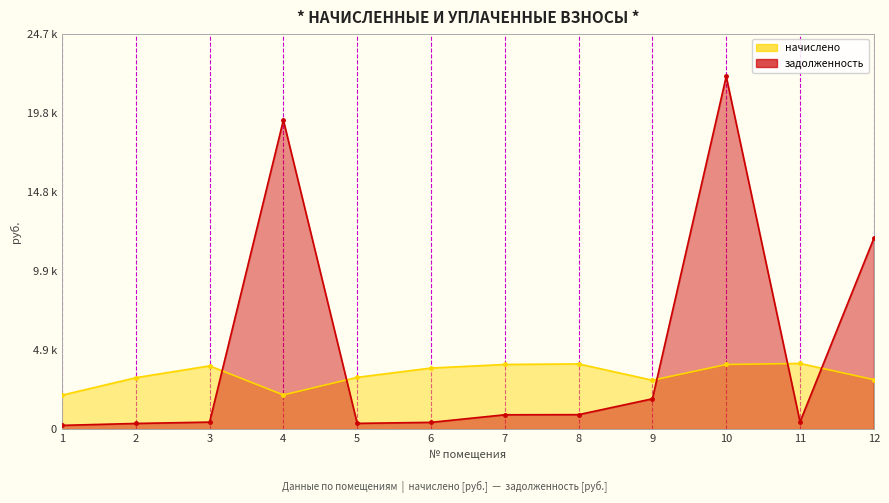

What is the minimum value shown in the chart?

235.0